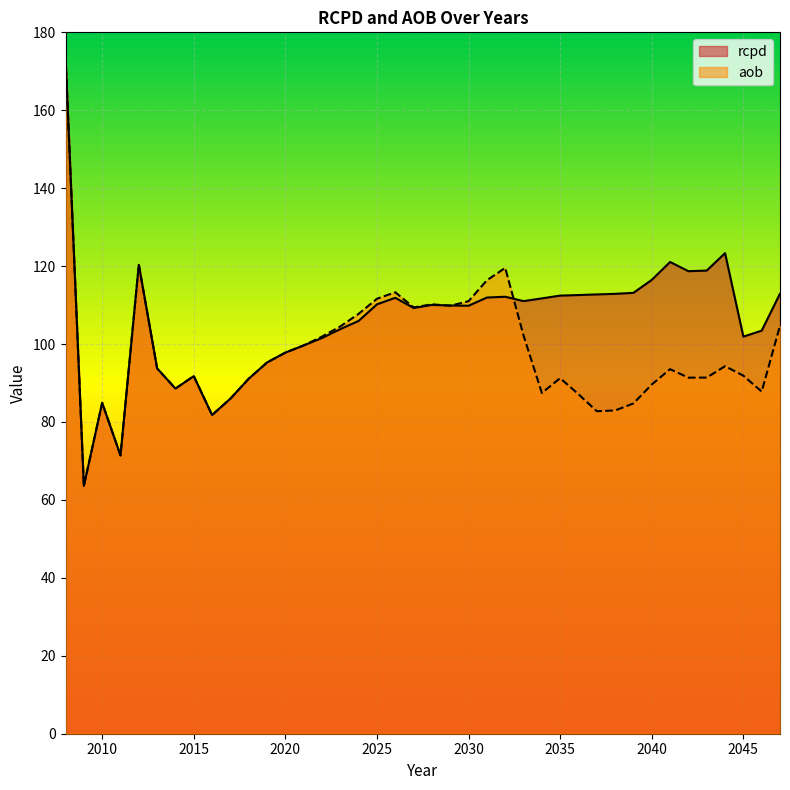

Which has a higher value, 2042 or 2046?

2042